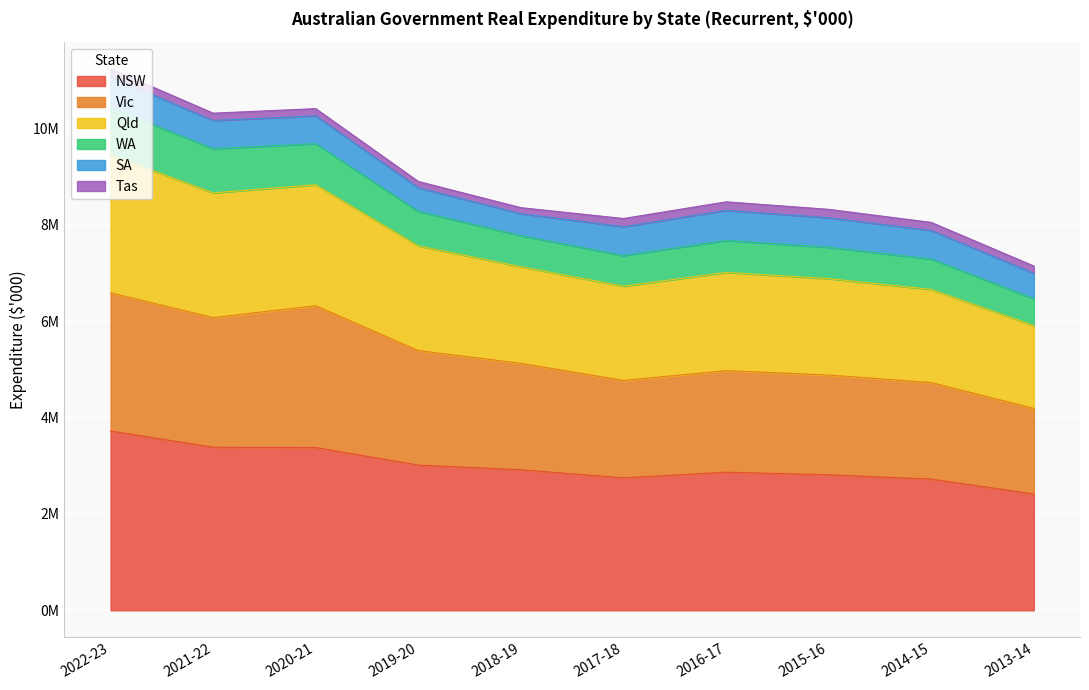

True or false: Qld and WA cross at least once.

False